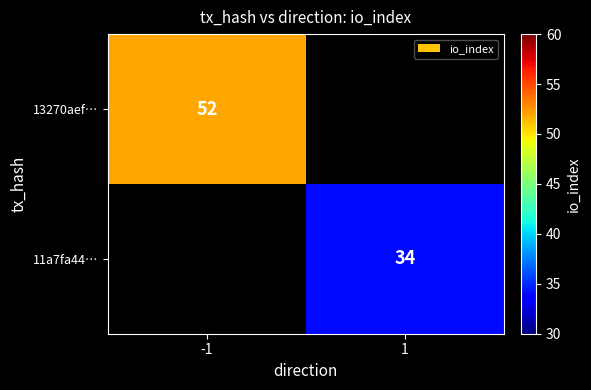

At how many categories does at least one series exceed 45?

1